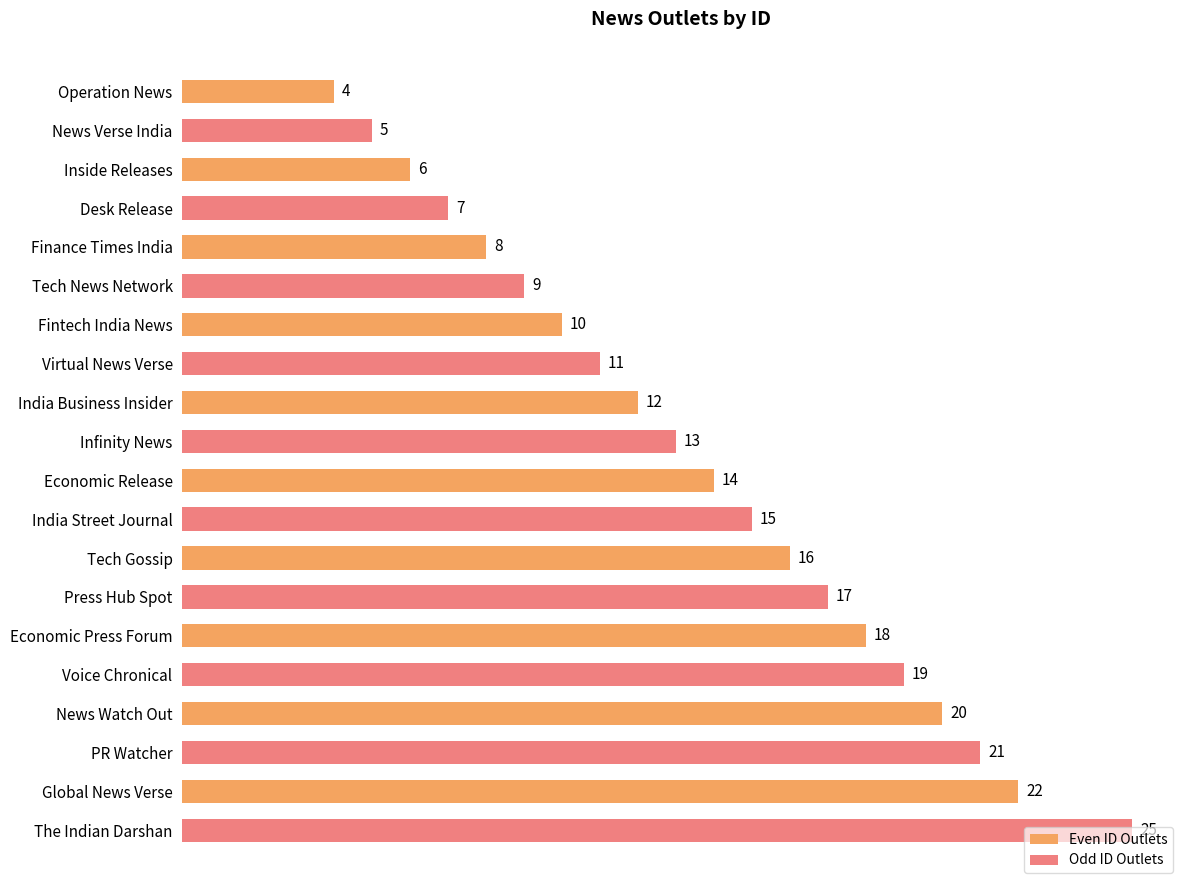

Count the Odd ID Outlets values in the range 9 to 19.

6